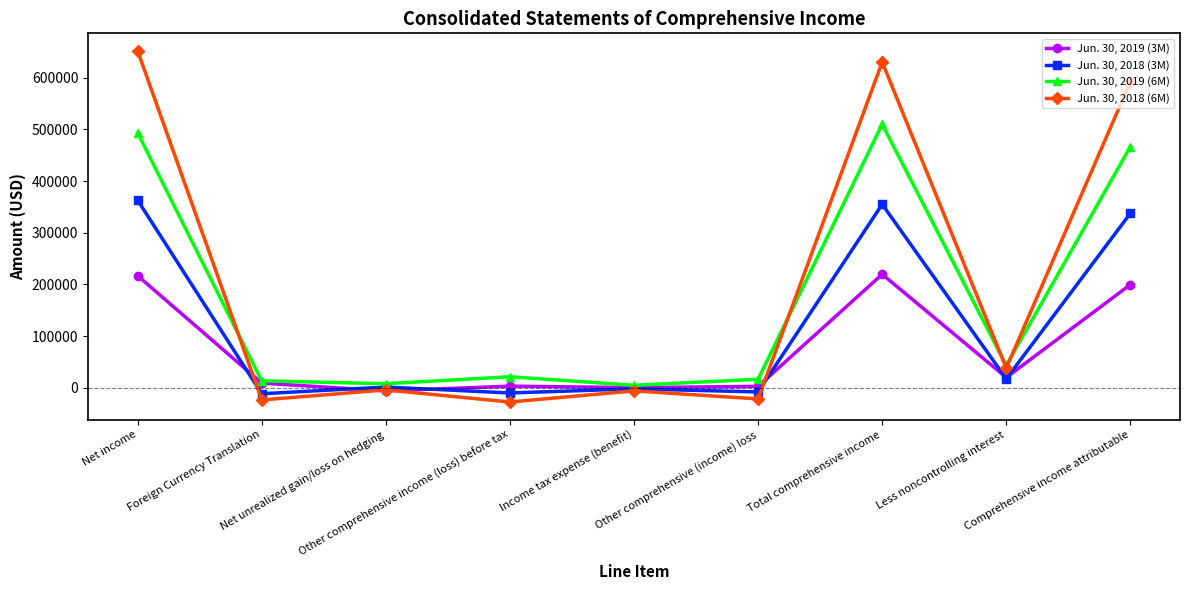

Count the number of data series in this chart.

4